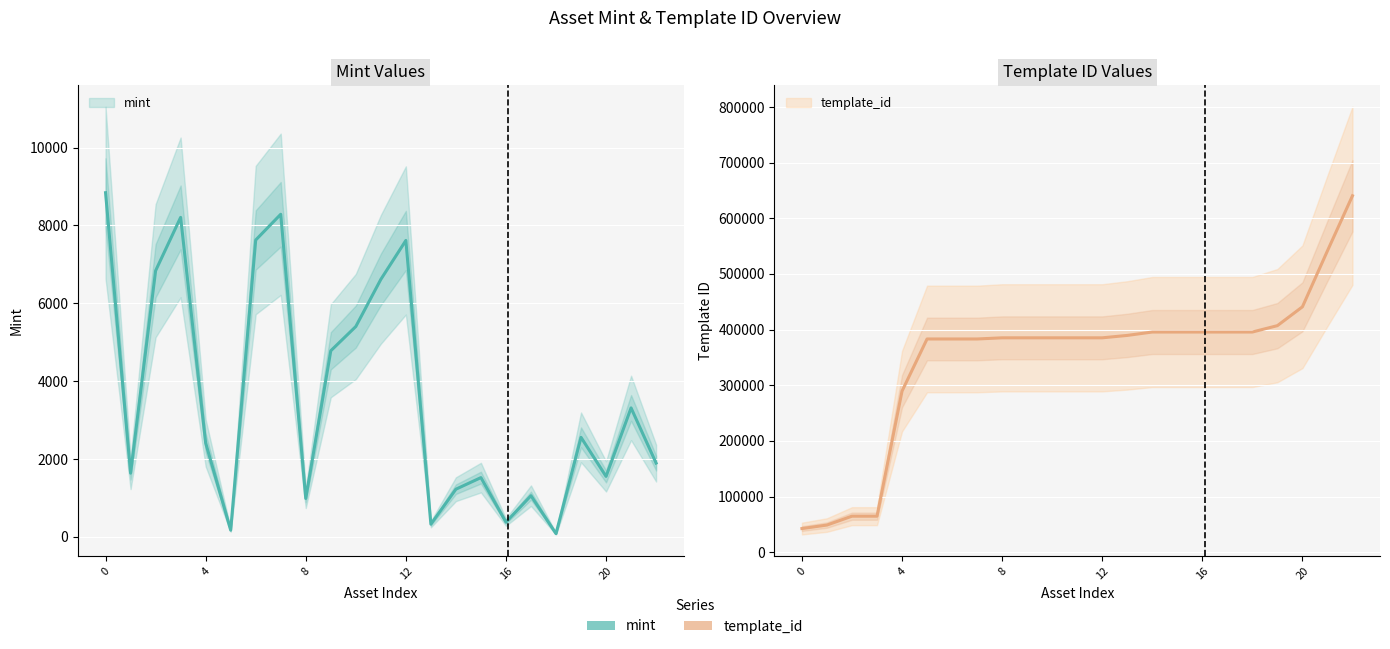

Which category has the highest value in the template_id series?

22